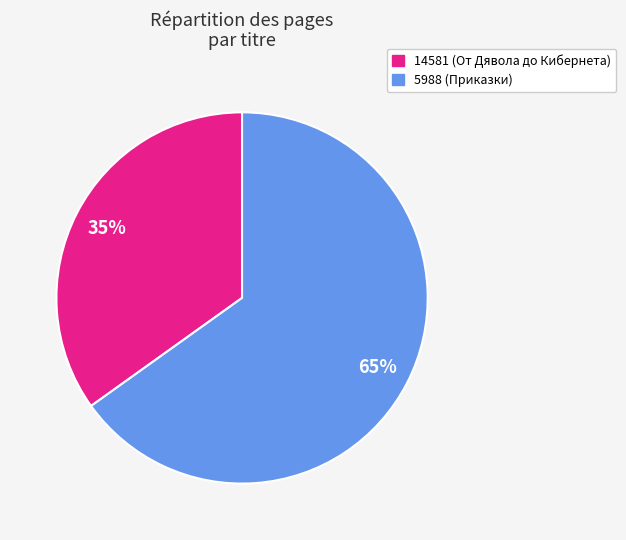

Is 14581 the majority of the pie?

No